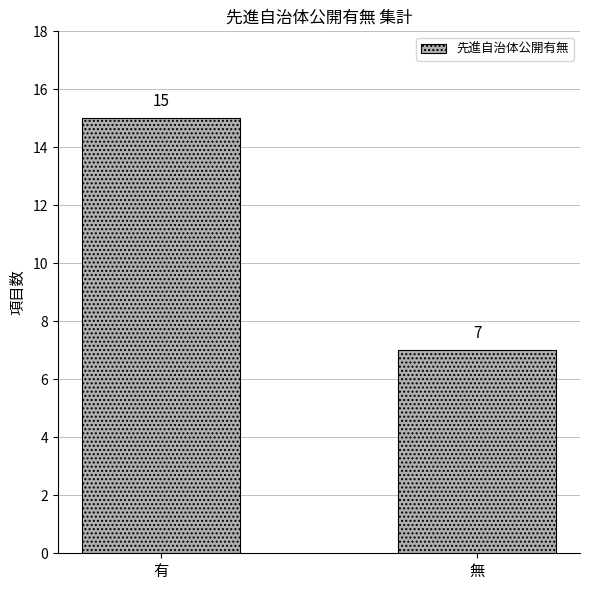

Rank the categories by value from lowest to highest.

無, 有